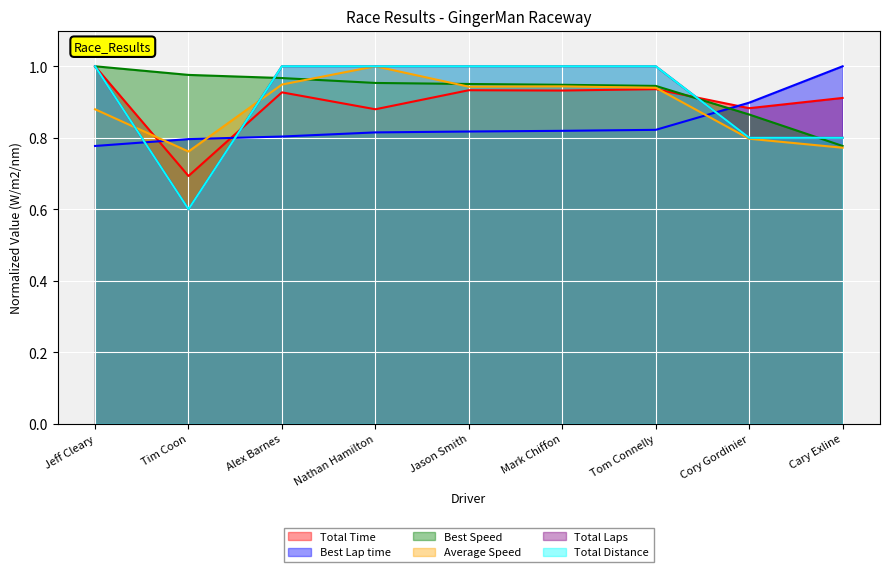

At which category is the sum across all series the highest?

Jeff Cleary